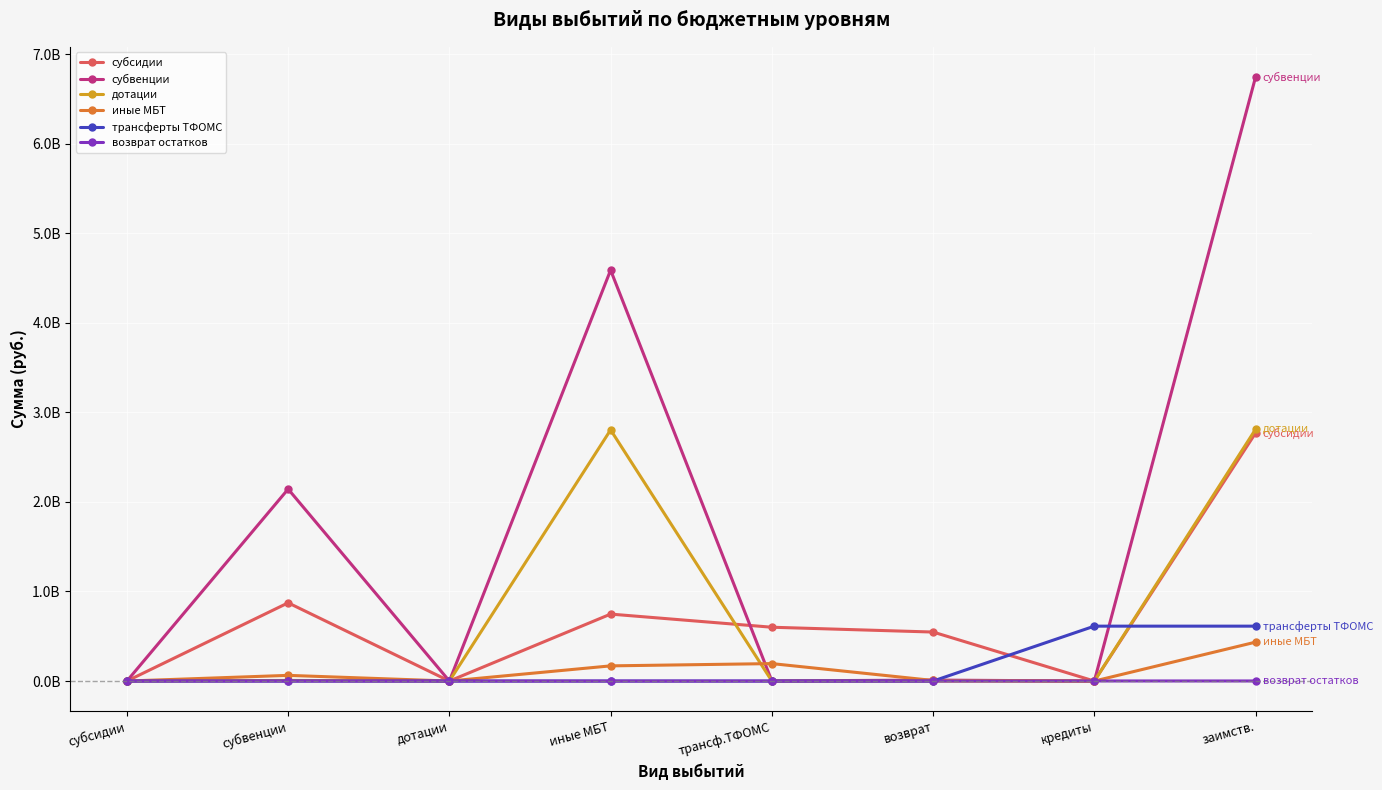

What are all the series names shown in the legend?

субсидии, субвенции, дотации, иные МБТ, трансферты ТФОМС, возврат остатков